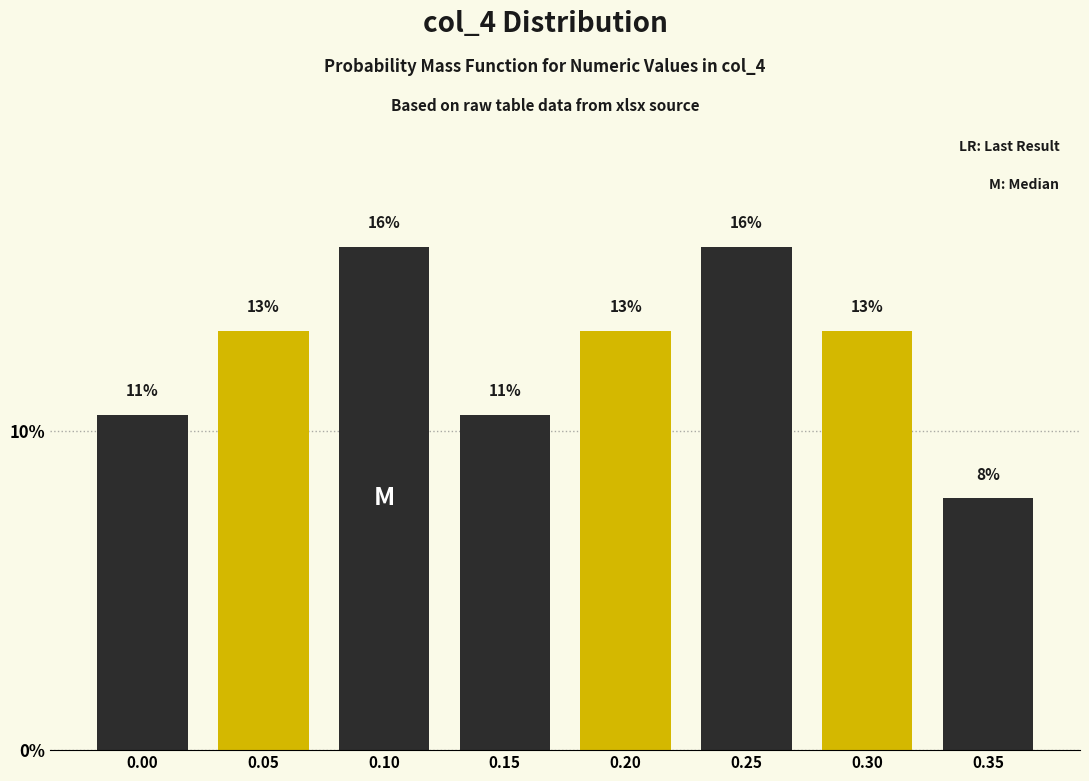

How many bars are there in total?

8